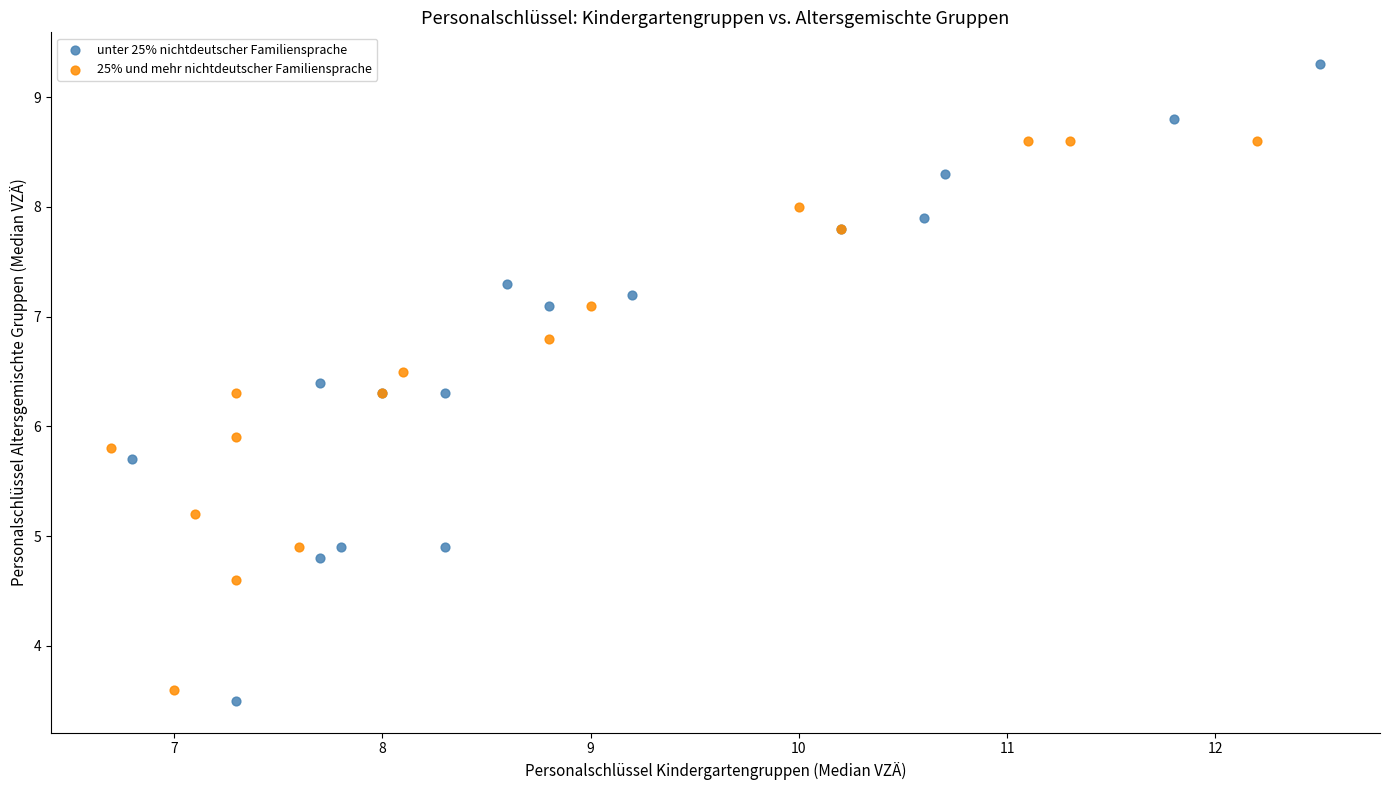

Which series contains the highest Y value?

unter 25% nichtdeutscher Familiensprache